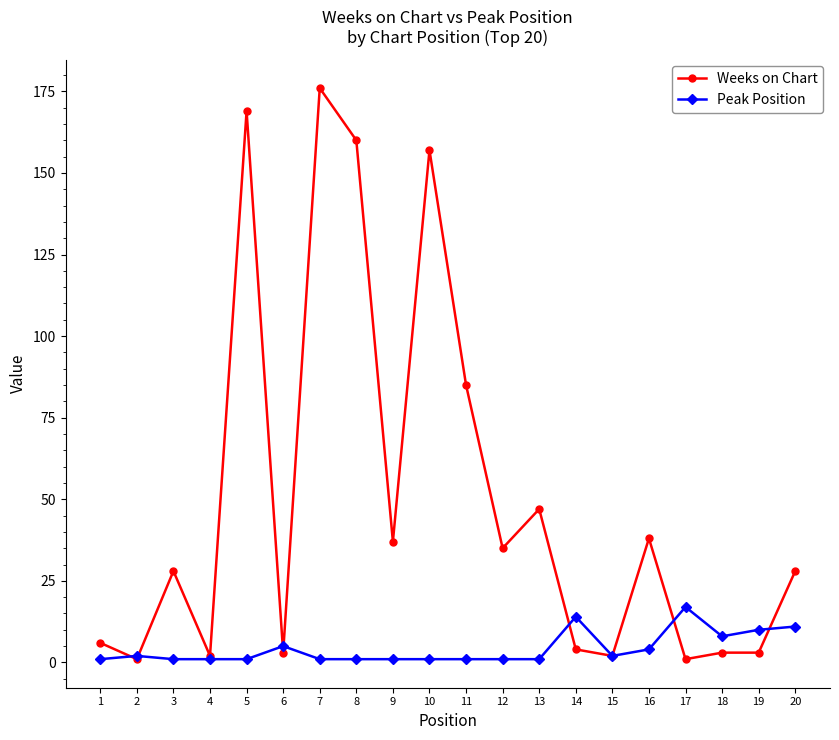

Is it true that Weeks on Chart equals 10 at 9?

False